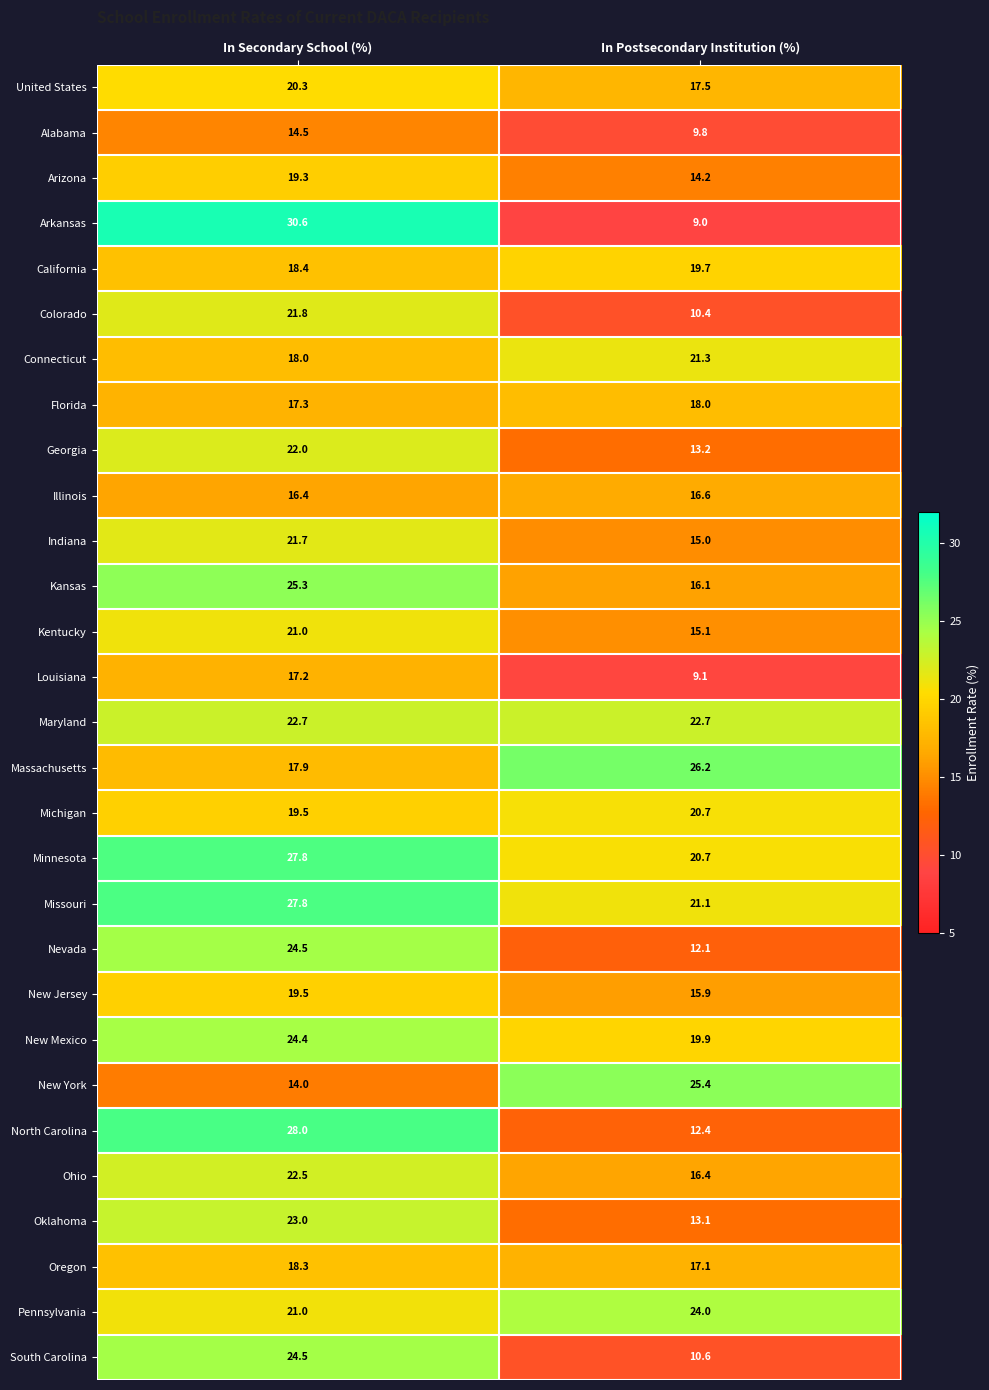

What is the minimum value shown in the chart?

9.0